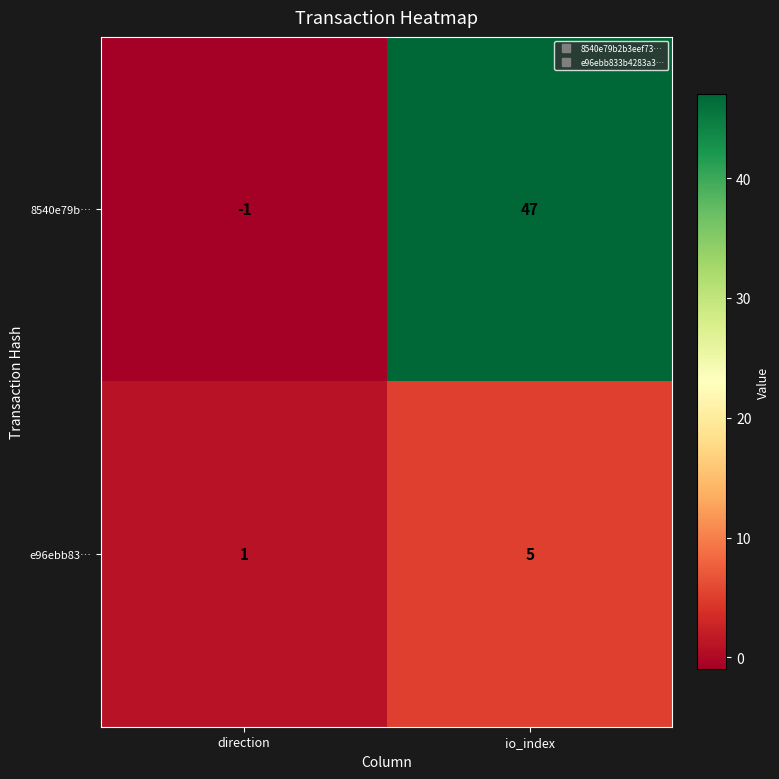

At which label does e96ebb83… reach its minimum?

direction